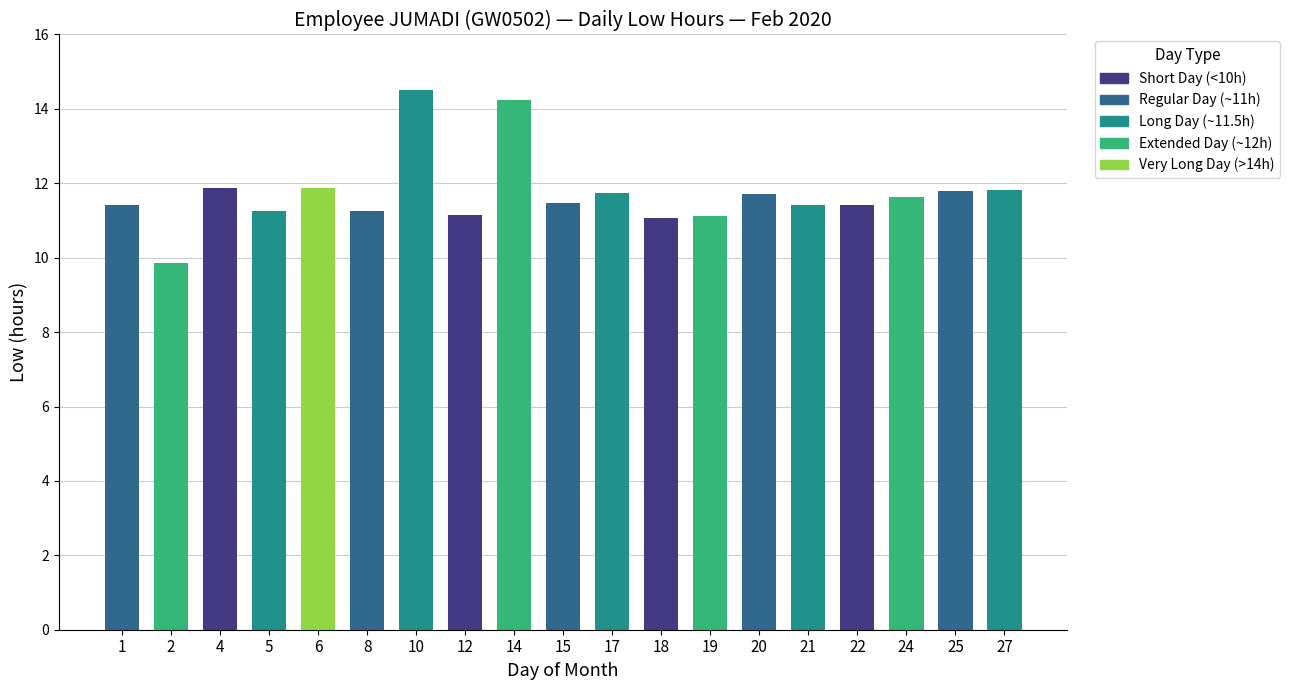

What is the value of the 3rd bar from the left?

11.9